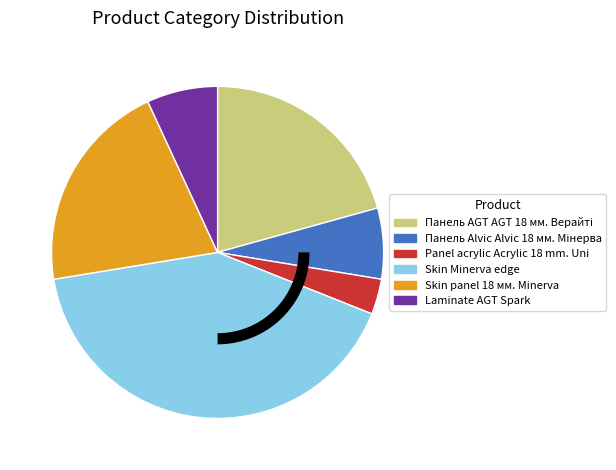

Is Skin panel 18 мм. Minerva the majority of the pie?

No